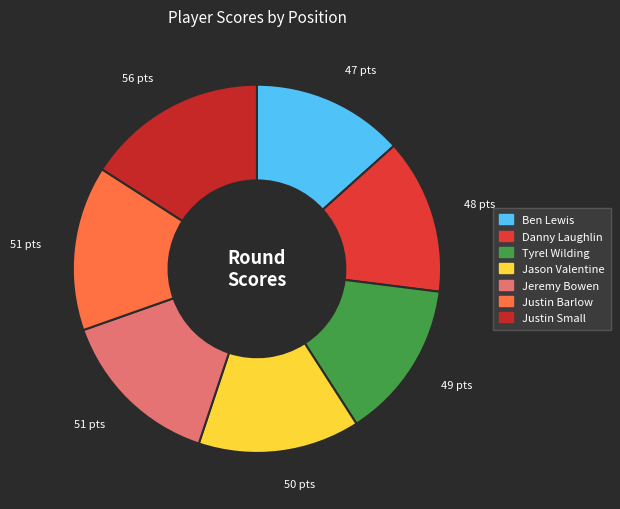

What is the largest slice in the pie chart?

Justin Small